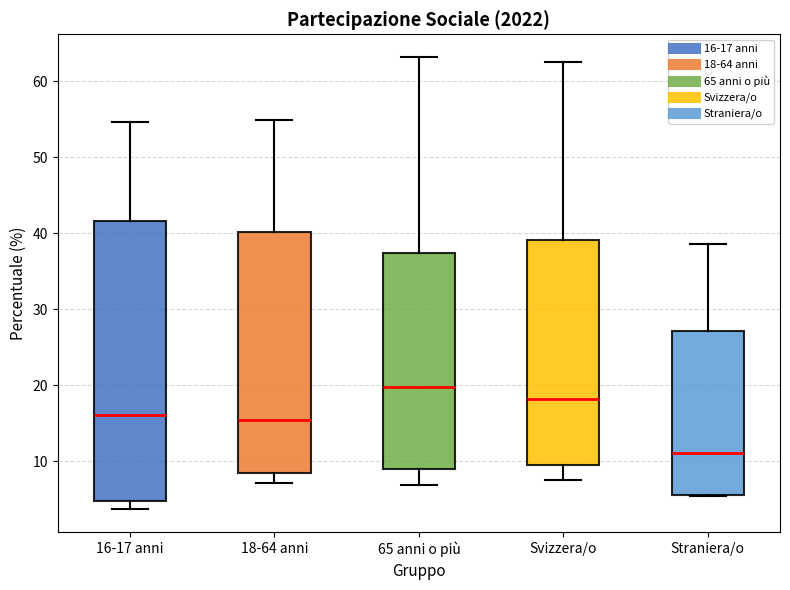

Reading left to right, transcribe this box plot: for each box, give where its median line is, the range the box spans, and where its two whiskers end, as read against the y-axis. The values are not printed on the chart, so give them approximately, as read against the axis.

16-17 anni: median 16, box 5 to 42, whiskers 4 to 55
18-64 anni: median 15, box 8 to 40, whiskers 7 to 55
65 anni o più: median 20, box 9 to 37, whiskers 7 to 63
Svizzera/o: median 18, box 10 to 39, whiskers 8 to 63
Straniera/o: median 11, box 6 to 27, whiskers 5 to 39